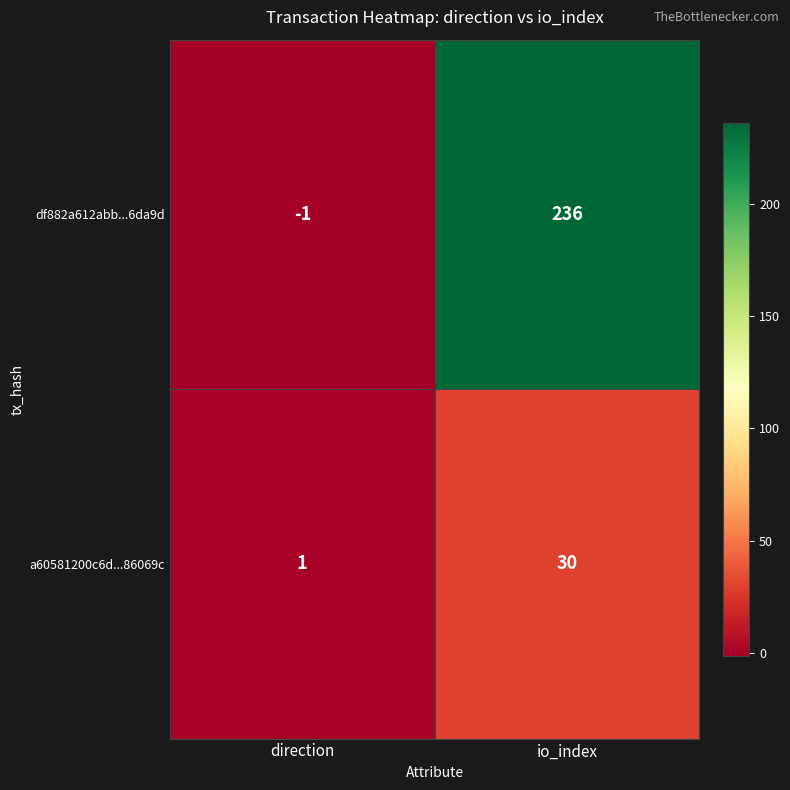

The df882a612abb...6da9d series shows 0 at direction. True or false?

False